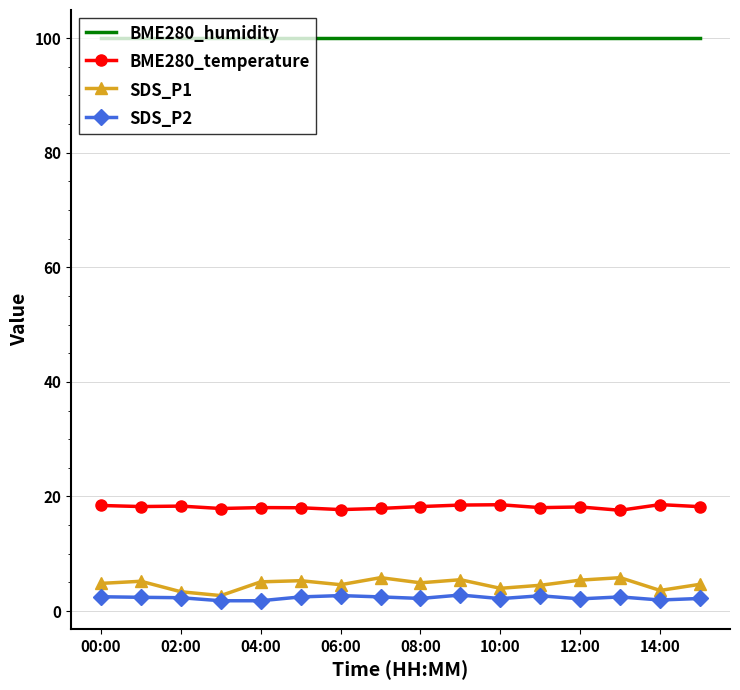

True or false: SDS_P2 has more than 2 points higher than both neighbors.

True